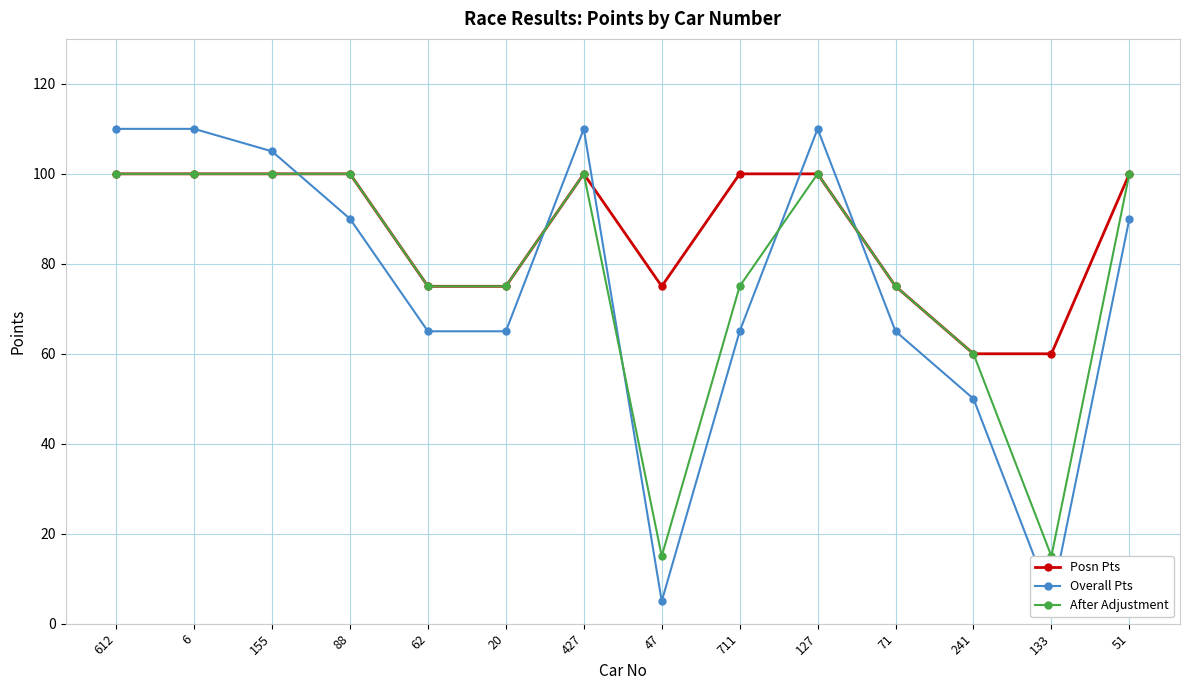

Is it true that Posn Pts equals 100 at 155?

True